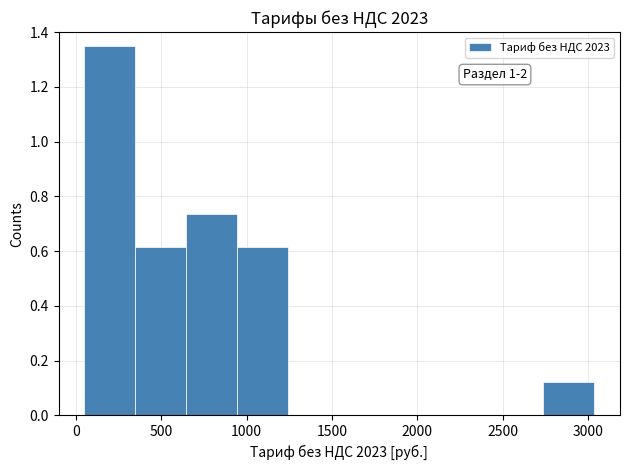

Over which range of the x-axis is the bar tallest?

50 to 350